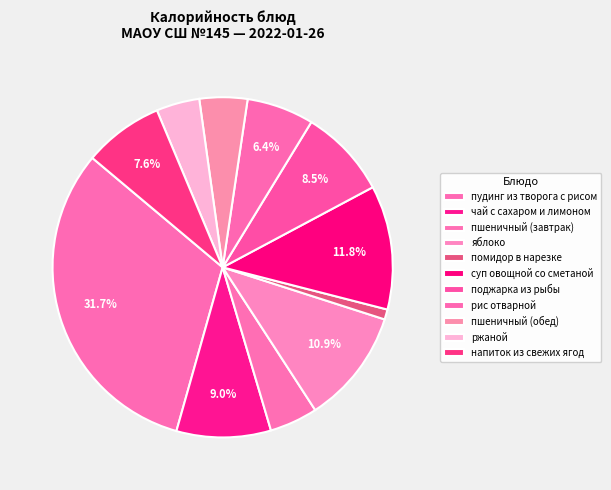

How many segments does this pie chart have?

11